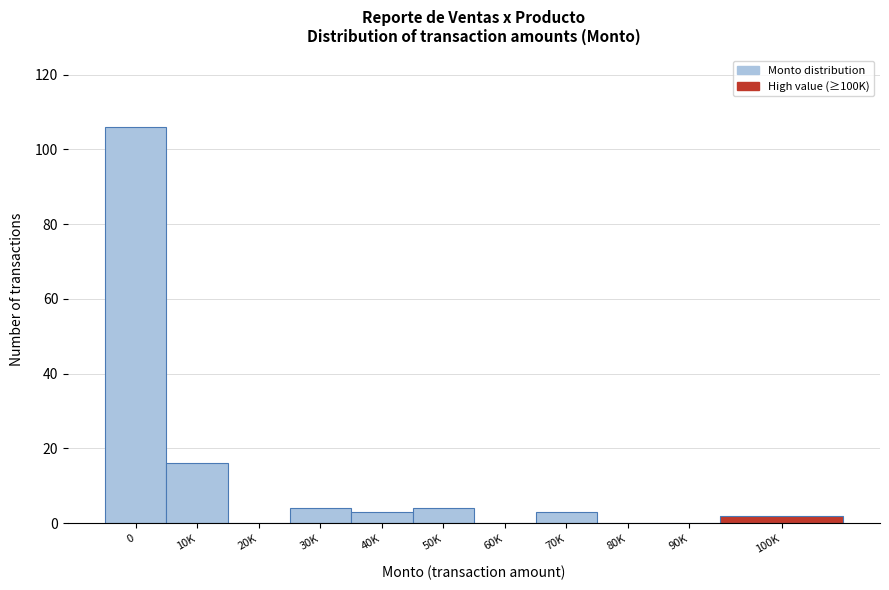

Reading left to right, list all the values displayed in this chart.

0=106	10K=16	20K=0	30K=4	40K=3	50K=4	60K=0	70K=3	80K=0	90K=0	100K=2